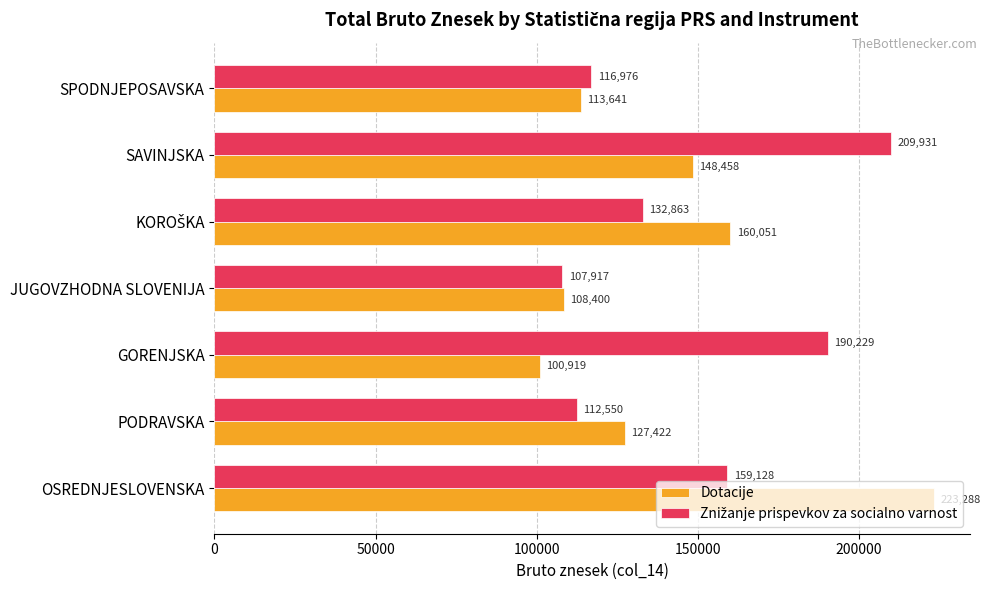

How many data points does each series have?

7